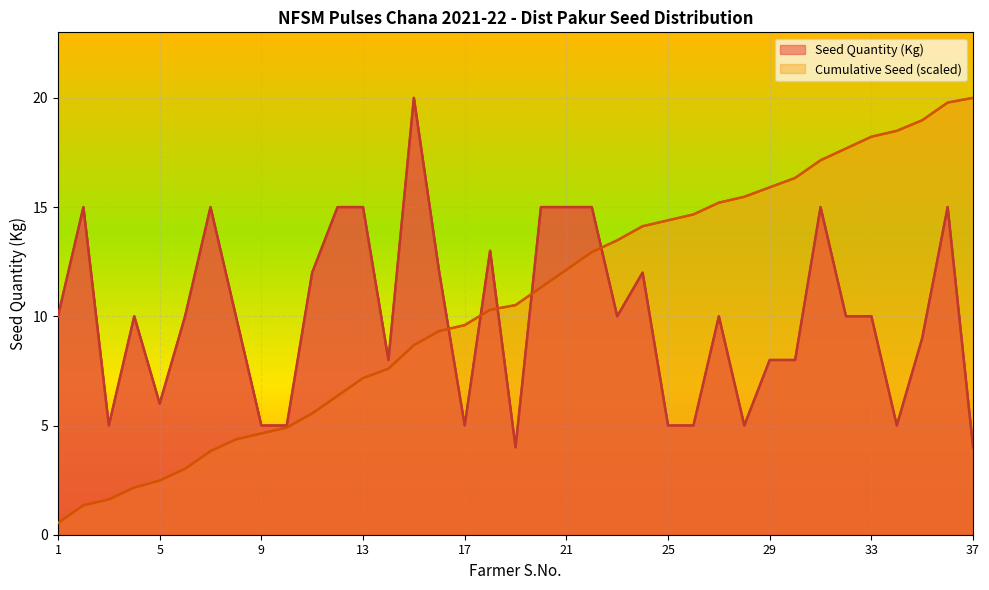

What is the total value across all series at 16?

21.3